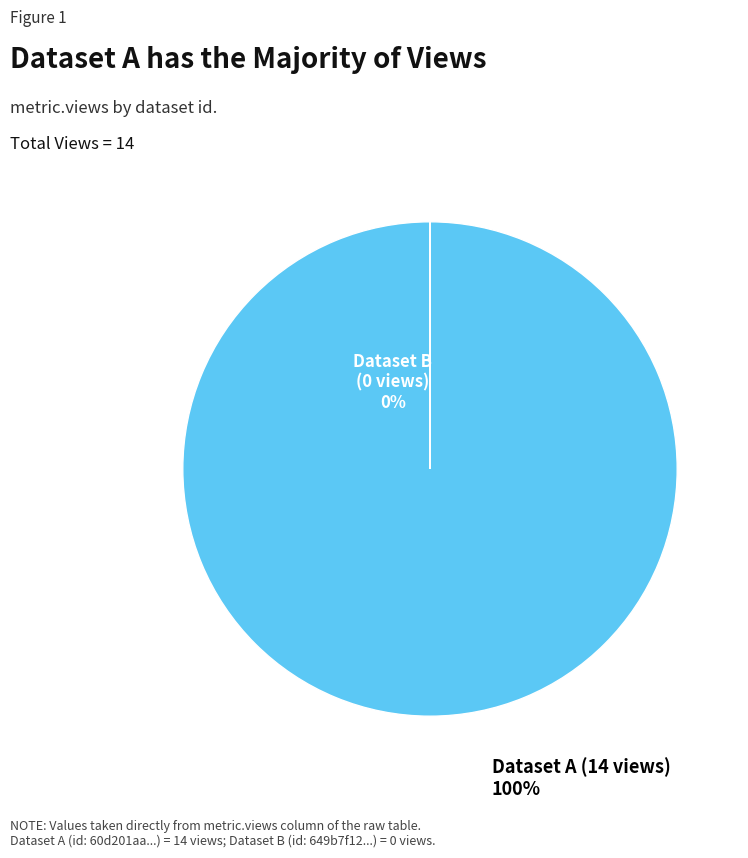

Is 60d201aa0781901dea633268 the majority of the pie?

Yes